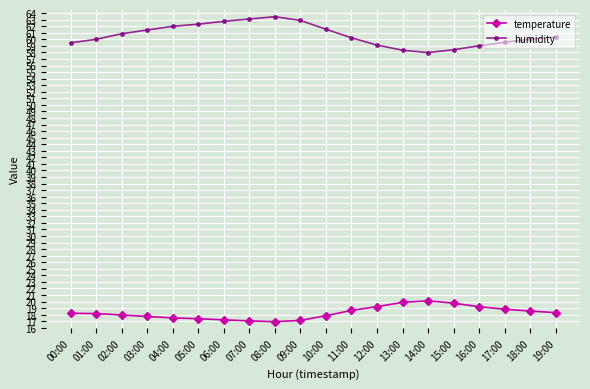

Is it true that temperature equals 32.1 at 11:00?

False